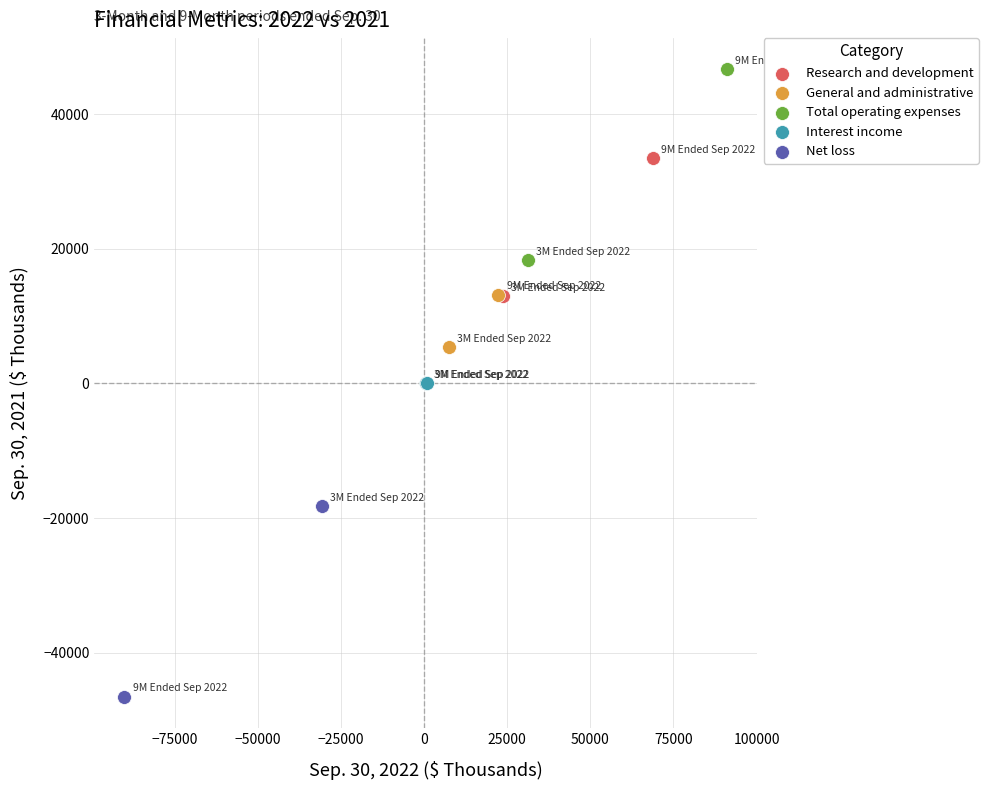

Which series reaches the minimum Y coordinate?

Net loss